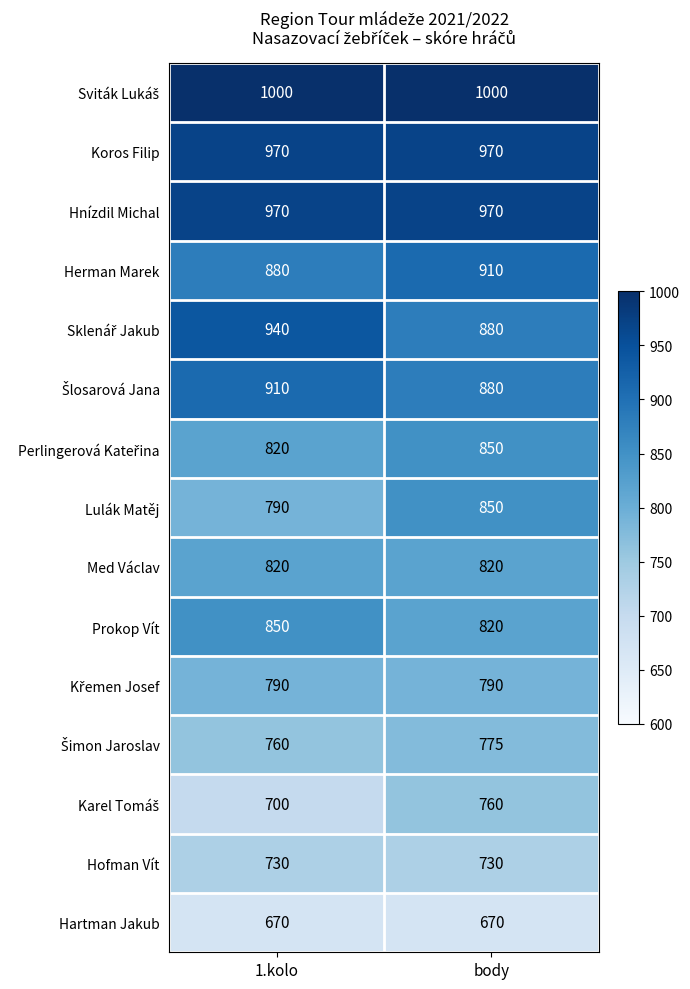

What is the minimum value shown in the chart?

670